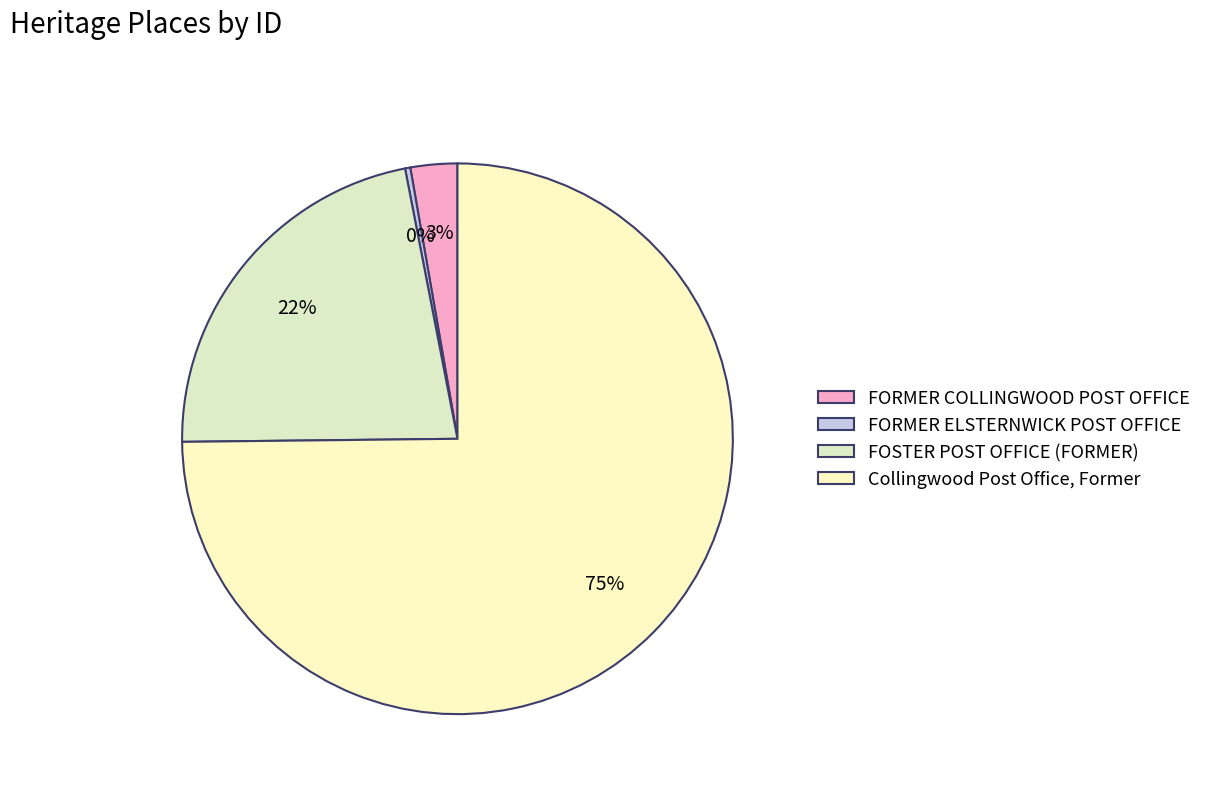

What is the largest slice in the pie chart?

Collingwood Post Office, Former